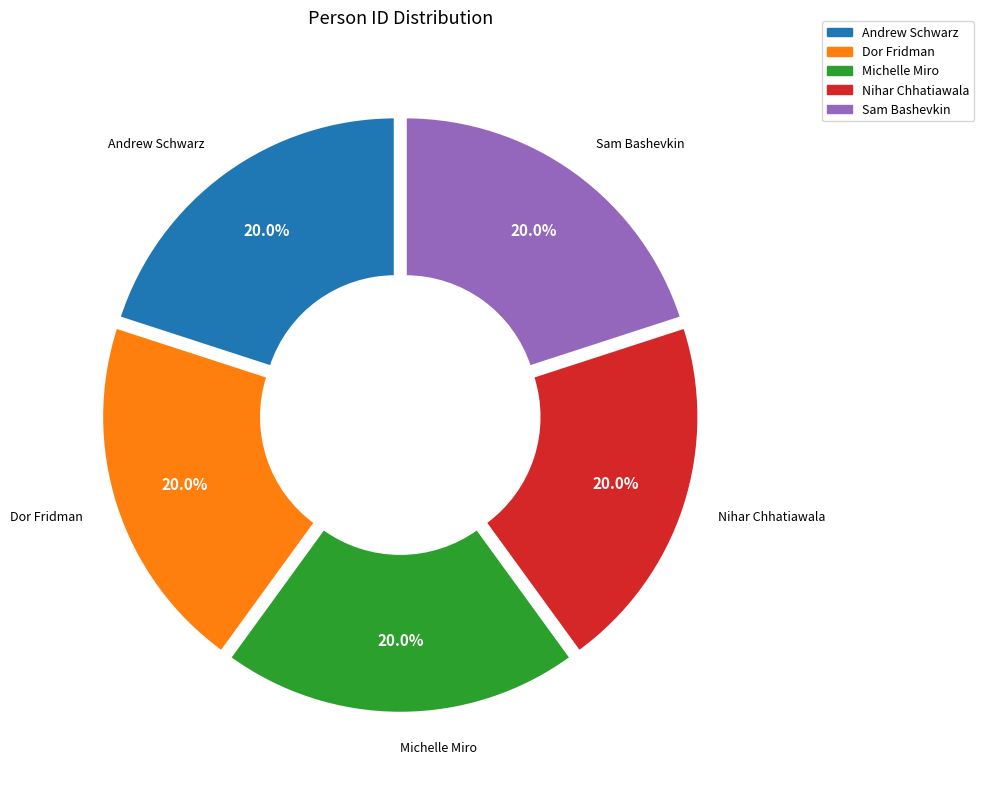

True or false: Sam Bashevkin accounts for 14% of the total.

False